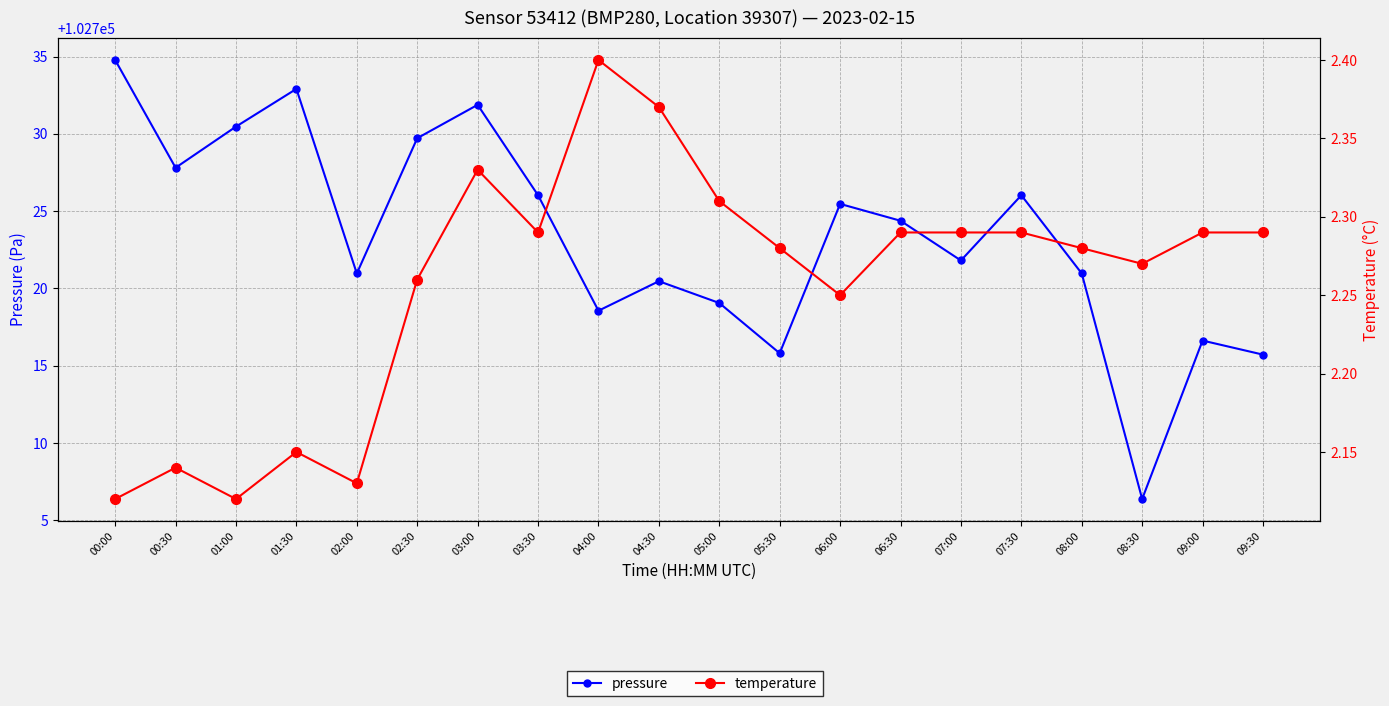

What is the label of the 9th point from the left?

04:00